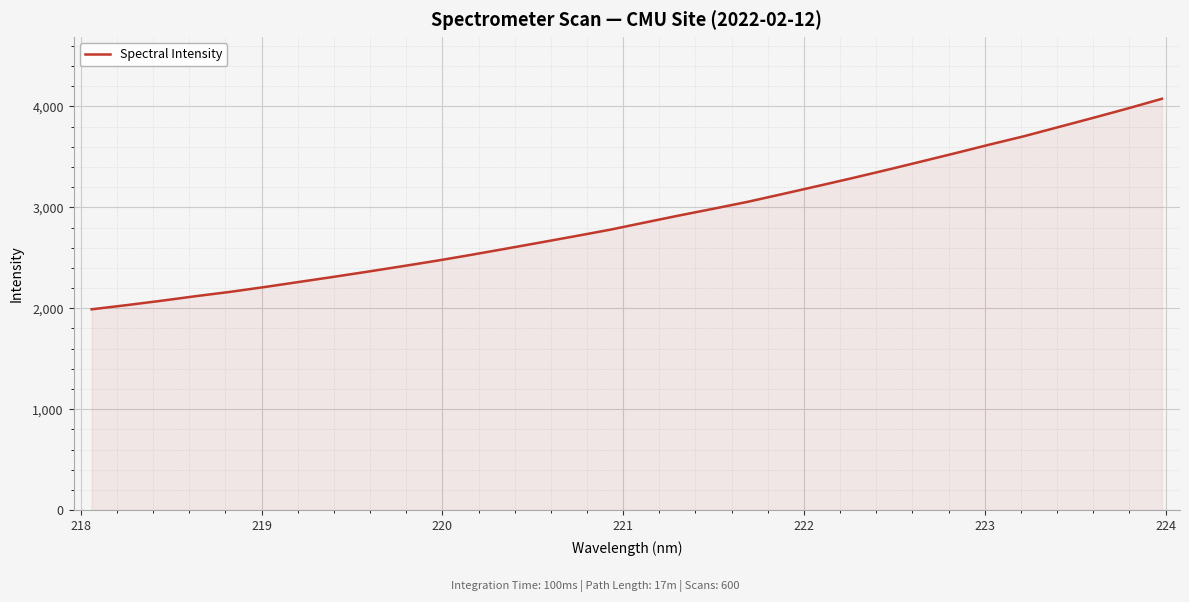

What is the maximum value shown in the chart?

4075.1